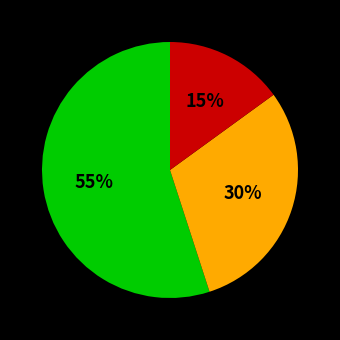

To the nearest percent, what is the difference between the largest and smallest slice percentages?

40%